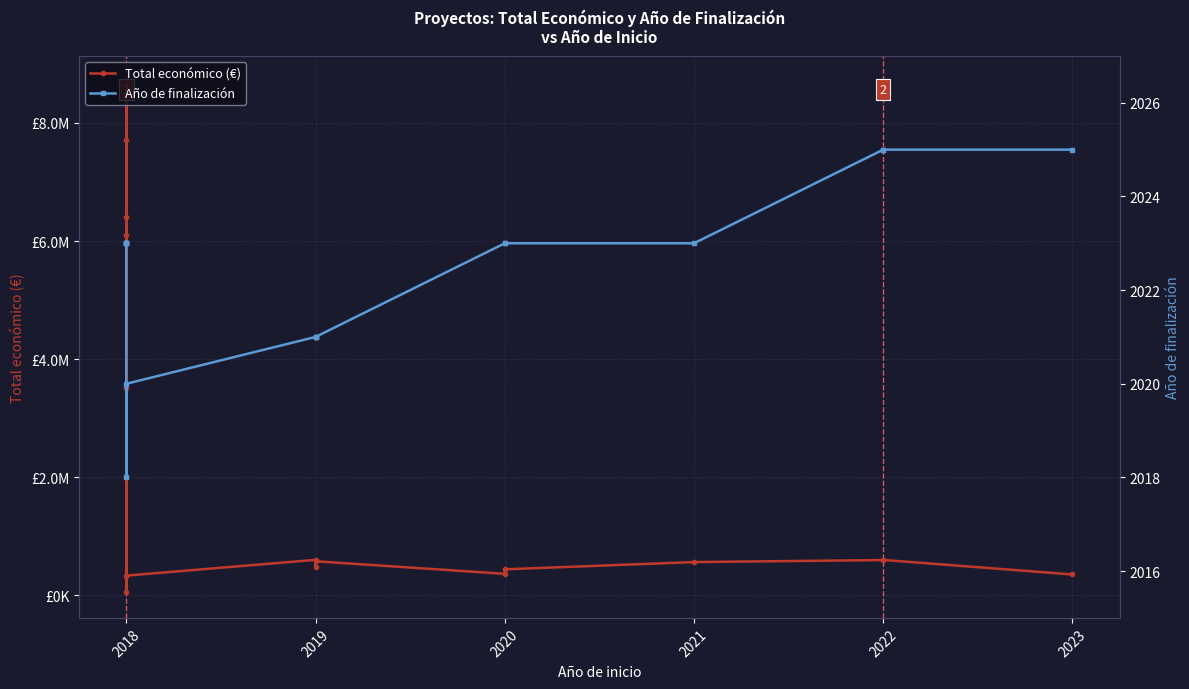

At which category does Total económico (€) reach its first local peak?

2018